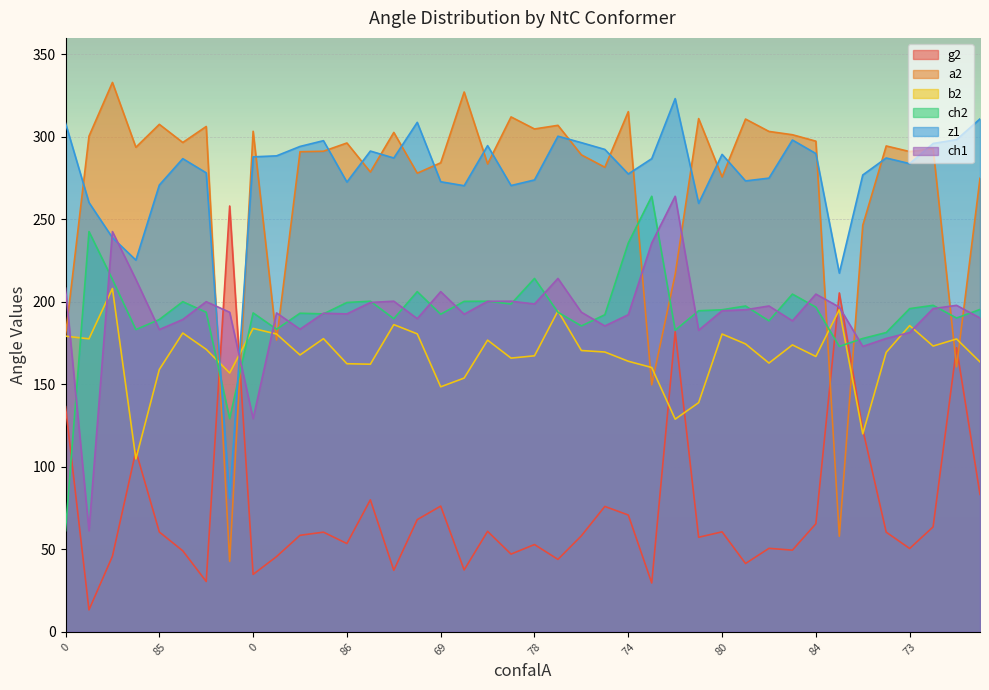

What is the difference between the second highest and second lowest values in the ch1 series?

113.4